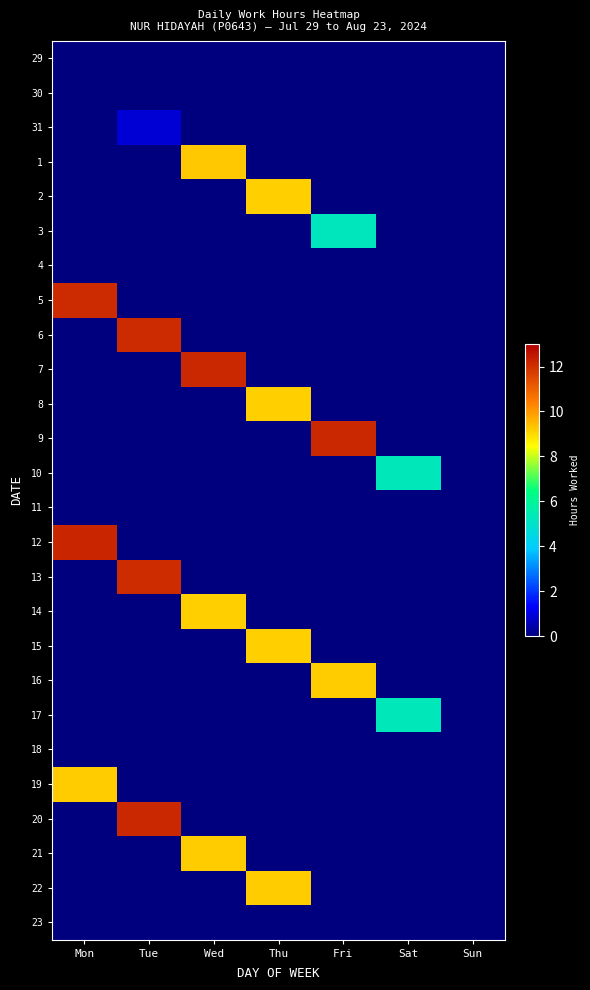

Reading left to right, list all the values displayed in this chart.

29: Mon=0.0	Tue=0.0	Wed=0.0	Thu=0.0	Fri=0.0	Sat=0.0	Sun=0.0
30: Mon=0.0	Tue=0.0	Wed=0.0	Thu=0.0	Fri=0.0	Sat=0.0	Sun=0.0
31: Mon=0.0	Tue=0.9	Wed=0.0	Thu=0.0	Fri=0.0	Sat=0.0	Sun=0.0
1: Mon=0.0	Tue=0.0	Wed=9.3	Thu=0.0	Fri=0.0	Sat=0.0	Sun=0.0
2: Mon=0.0	Tue=0.0	Wed=0.0	Thu=9.2	Fri=0.0	Sat=0.0	Sun=0.0
3: Mon=0.0	Tue=0.0	Wed=0.0	Thu=0.0	Fri=5.3	Sat=0.0	Sun=0.0
4: Mon=0.0	Tue=0.0	Wed=0.0	Thu=0.0	Fri=0.0	Sat=0.0	Sun=0.0
5: Mon=12.1	Tue=0.0	Wed=0.0	Thu=0.0	Fri=0.0	Sat=0.0	Sun=0.0
6: Mon=0.0	Tue=12.1	Wed=0.0	Thu=0.0	Fri=0.0	Sat=0.0	Sun=0.0
7: Mon=0.0	Tue=0.0	Wed=12.1	Thu=0.0	Fri=0.0	Sat=0.0	Sun=0.0
8: Mon=0.0	Tue=0.0	Wed=0.0	Thu=9.2	Fri=0.0	Sat=0.0	Sun=0.0
9: Mon=0.0	Tue=0.0	Wed=0.0	Thu=0.0	Fri=12.2	Sat=0.0	Sun=0.0
10: Mon=0.0	Tue=0.0	Wed=0.0	Thu=0.0	Fri=0.0	Sat=5.3	Sun=0.0
11: Mon=0.0	Tue=0.0	Wed=0.0	Thu=0.0	Fri=0.0	Sat=0.0	Sun=0.0
12: Mon=12.2	Tue=0.0	Wed=0.0	Thu=0.0	Fri=0.0	Sat=0.0	Sun=0.0
13: Mon=0.0	Tue=12.1	Wed=0.0	Thu=0.0	Fri=0.0	Sat=0.0	Sun=0.0
14: Mon=0.0	Tue=0.0	Wed=9.2	Thu=0.0	Fri=0.0	Sat=0.0	Sun=0.0
15: Mon=0.0	Tue=0.0	Wed=0.0	Thu=9.2	Fri=0.0	Sat=0.0	Sun=0.0
16: Mon=0.0	Tue=0.0	Wed=0.0	Thu=0.0	Fri=9.2	Sat=0.0	Sun=0.0
17: Mon=0.0	Tue=0.0	Wed=0.0	Thu=0.0	Fri=0.0	Sat=5.3	Sun=0.0
18: Mon=0.0	Tue=0.0	Wed=0.0	Thu=0.0	Fri=0.0	Sat=0.0	Sun=0.0
19: Mon=9.2	Tue=0.0	Wed=0.0	Thu=0.0	Fri=0.0	Sat=0.0	Sun=0.0
20: Mon=0.0	Tue=12.1	Wed=0.0	Thu=0.0	Fri=0.0	Sat=0.0	Sun=0.0
21: Mon=0.0	Tue=0.0	Wed=9.2	Thu=0.0	Fri=0.0	Sat=0.0	Sun=0.0
22: Mon=0.0	Tue=0.0	Wed=0.0	Thu=9.2	Fri=0.0	Sat=0.0	Sun=0.0
23: Mon=0.0	Tue=0.0	Wed=0.0	Thu=0.0	Fri=0.0	Sat=0.0	Sun=0.0